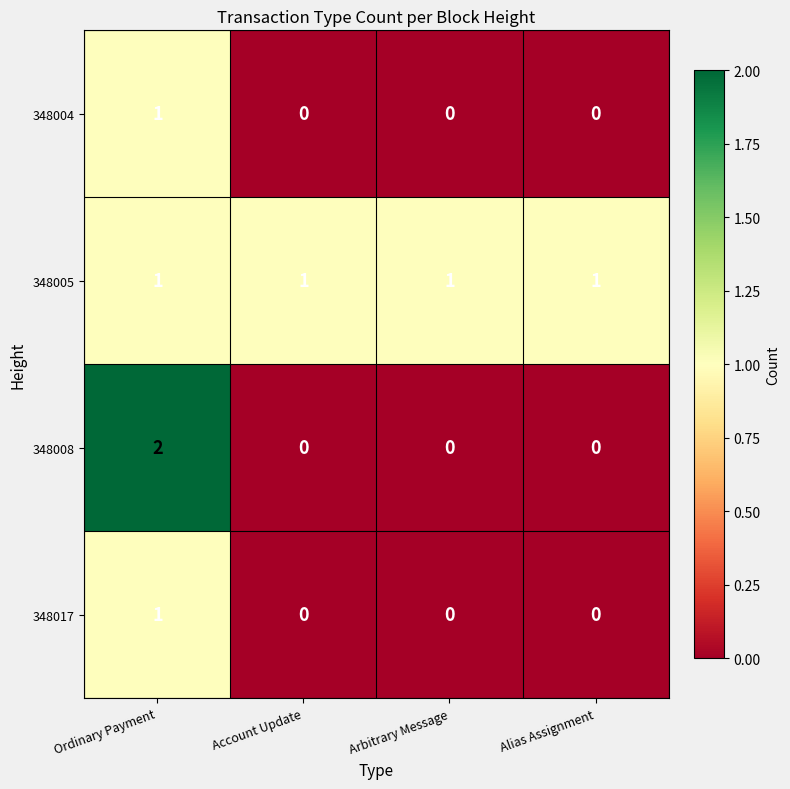

Which series changed the most between Ordinary Payment and Alias Assignment?

348008